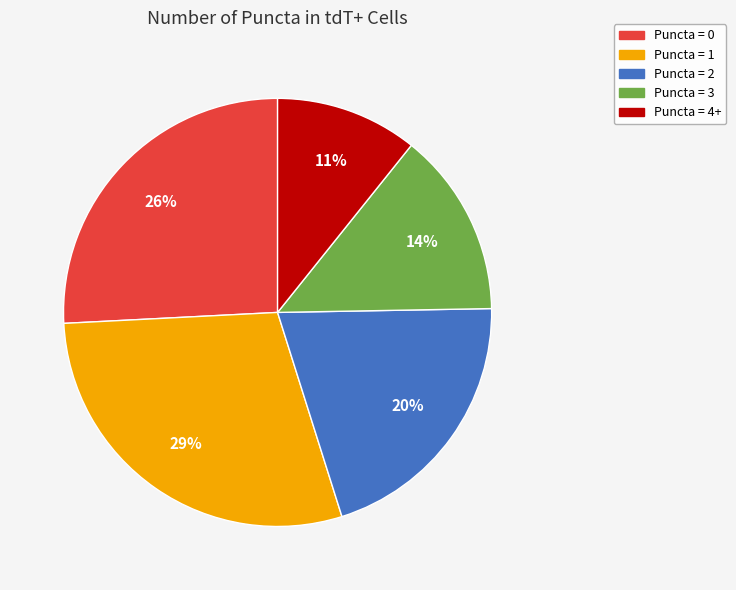

To the nearest percent, what is the average slice percentage?

20%